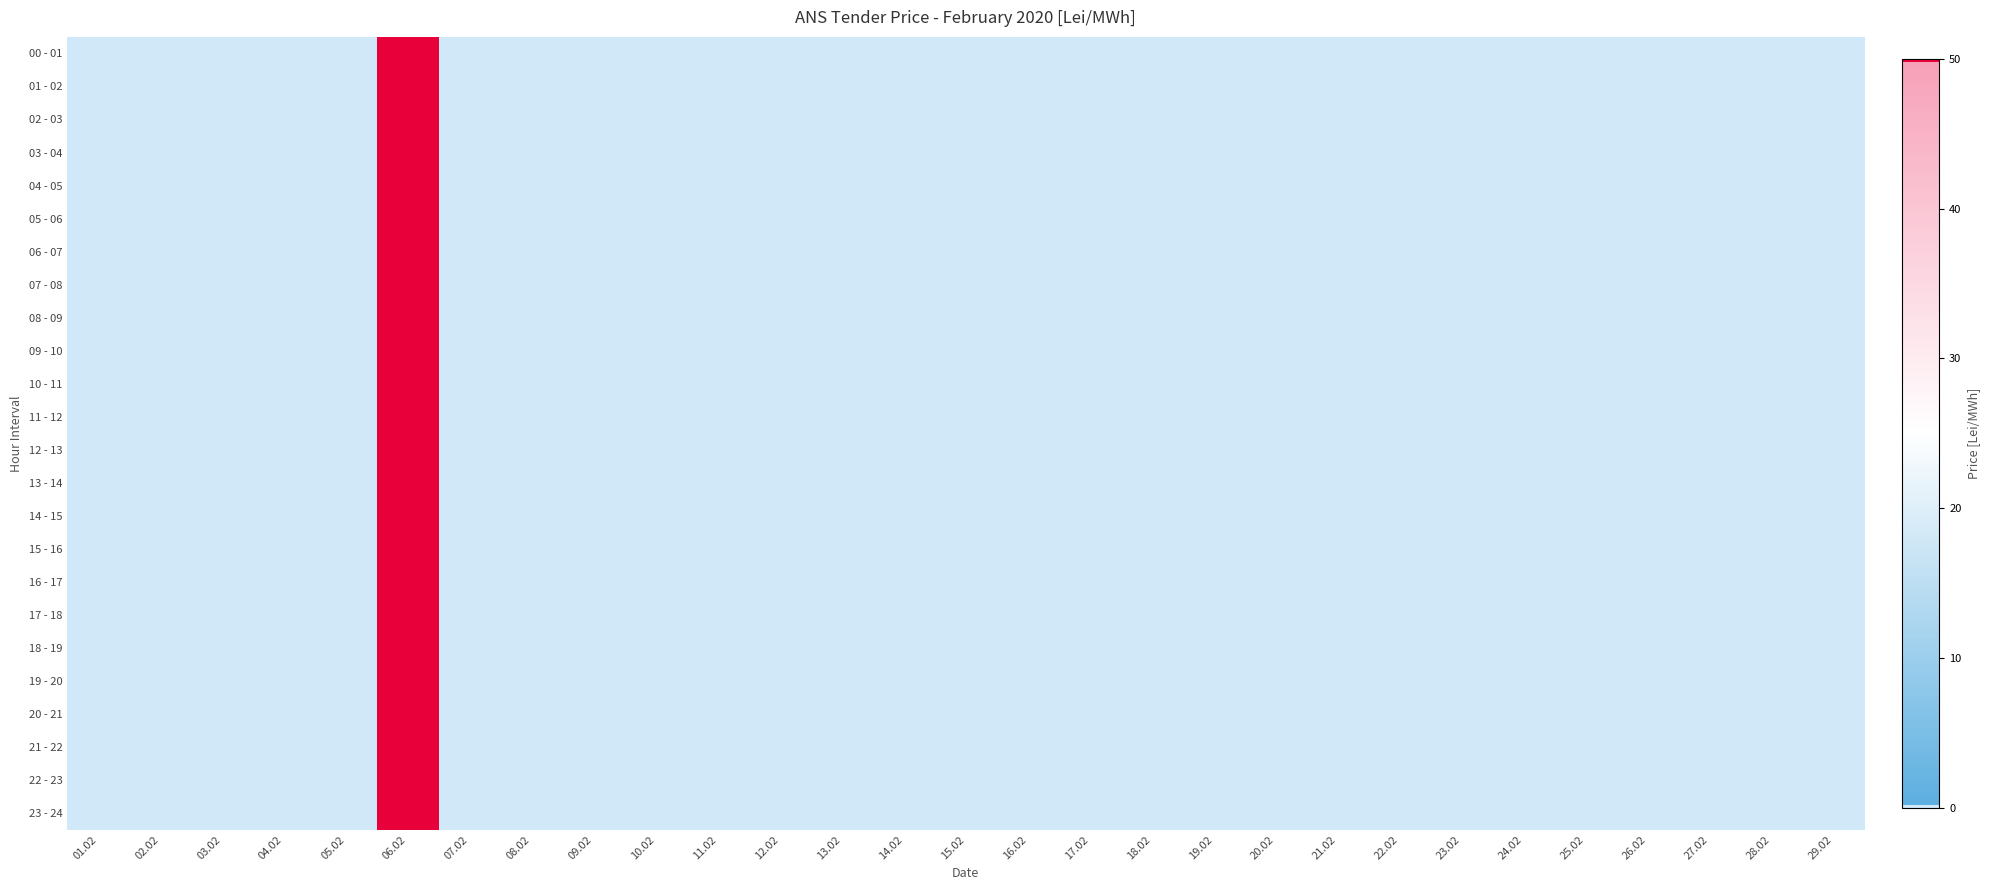

The 22 - 23 series shows 50 at 06.02. True or false?

True